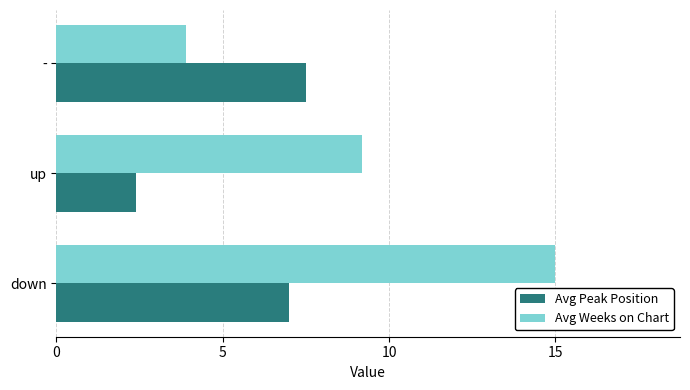

True or false: Avg Weeks on Chart has a value of 15.0 at down.

True